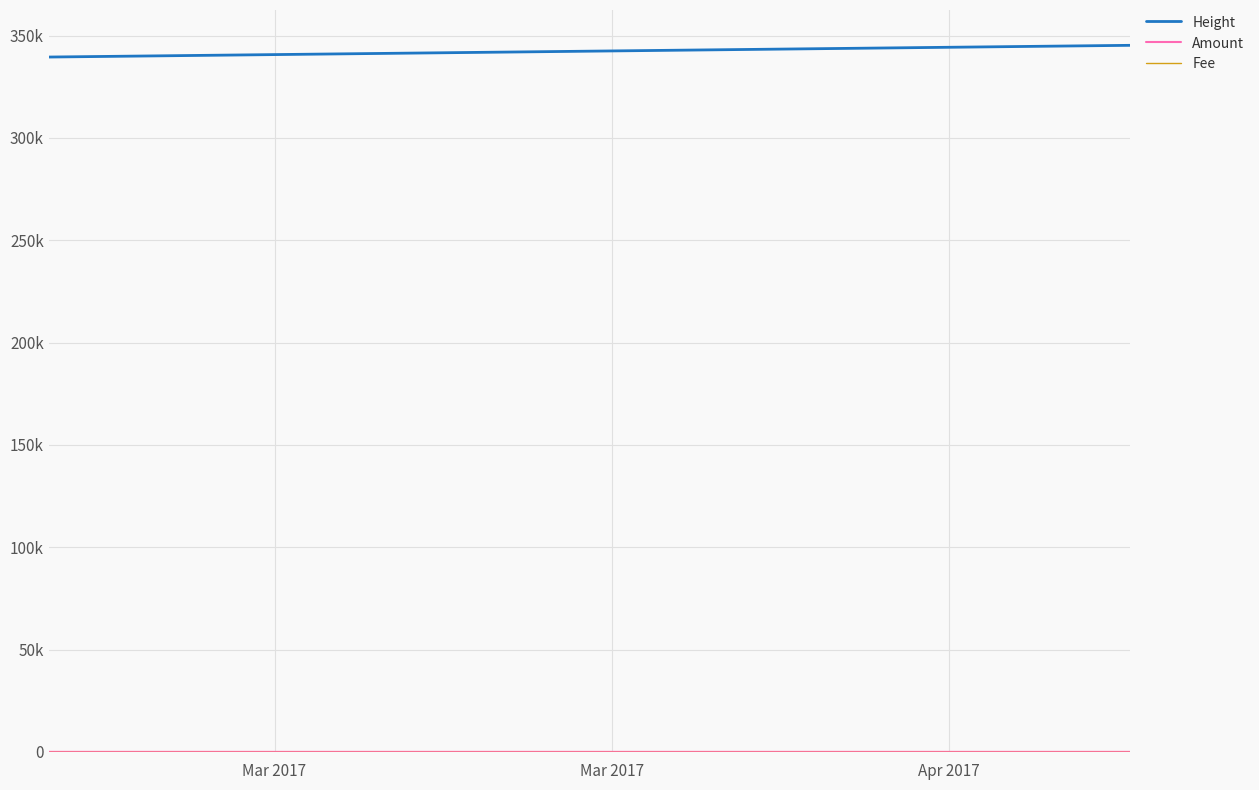

Does the chart have visible grid lines?

Yes